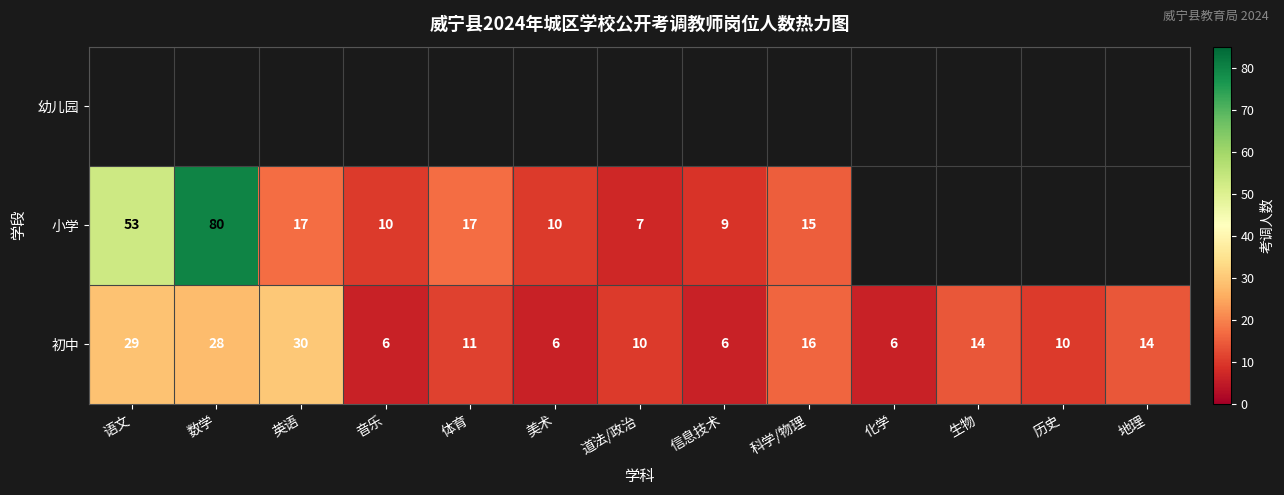

True or false: 初中 has a value of 7.4 at 英语.

False